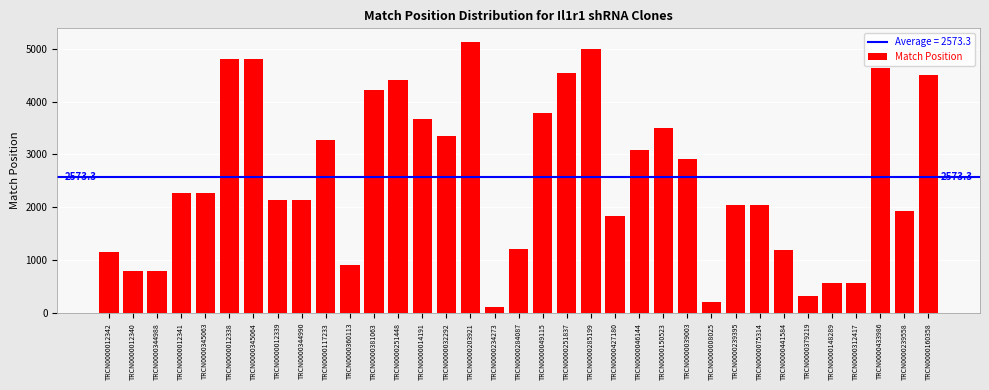

The value at TRCN0000160358 is 4505. True or false?

True